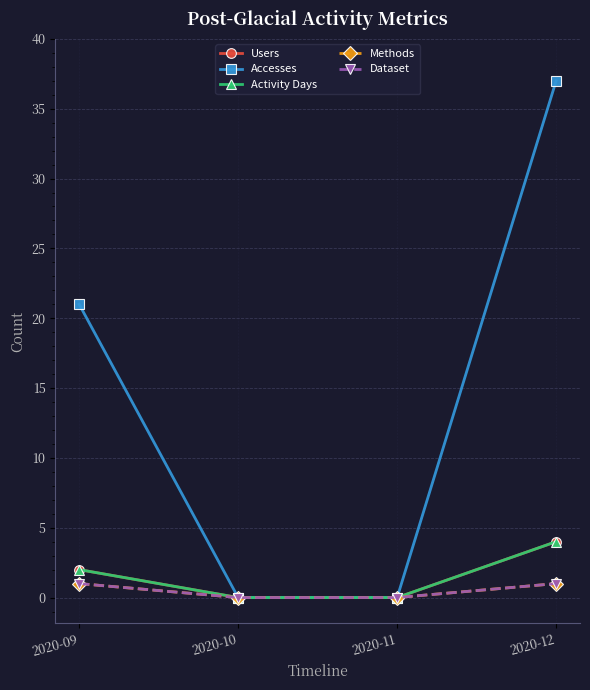

Read the Activity Days value at 2020-12.

4